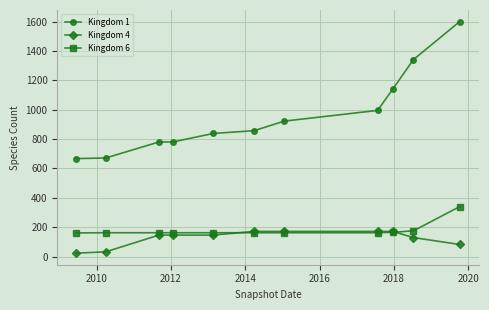

Rank the series by their maximum value, from lowest to highest.

Kingdom 4, Kingdom 6, Kingdom 1